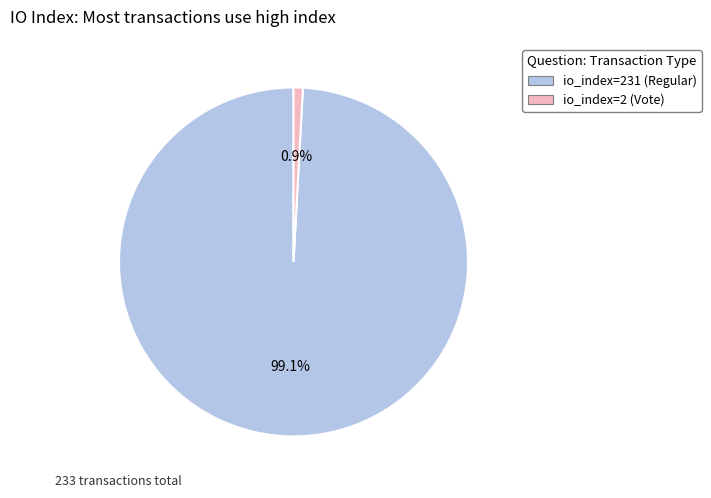

Between io_index=2 (Vote) and io_index=231 (Regular), which is larger?

io_index=231 (Regular)